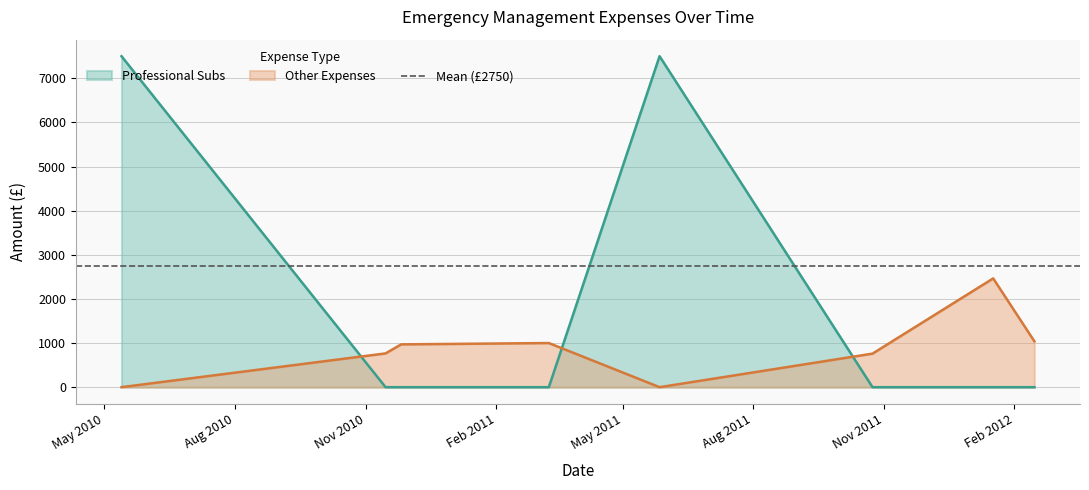

List the labels in order of value, largest first.

2010-05-13, 2011-05-27, 2010-11-15, 2010-11-26, 2011-03-10, 2011-10-24, 2012-01-17, 2012-02-15